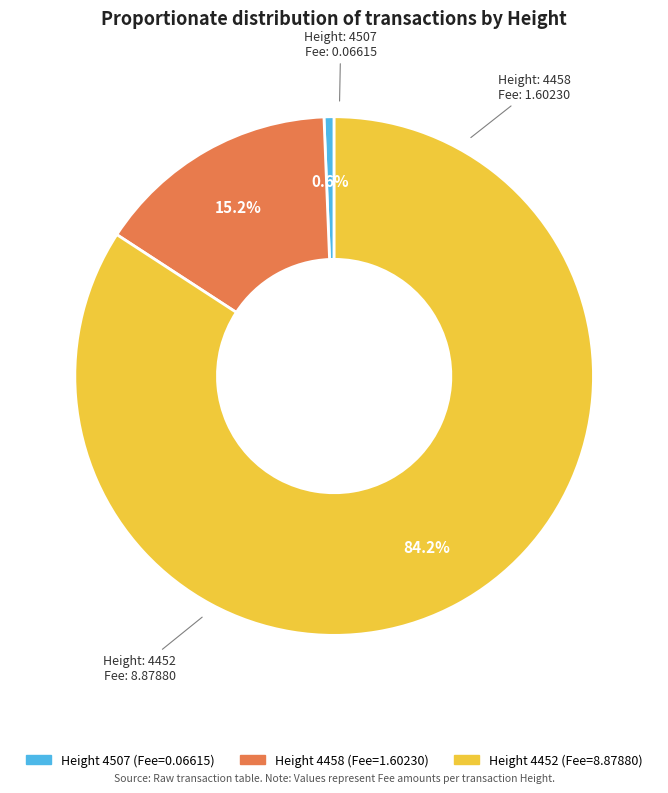

How many slices are in this pie chart?

3